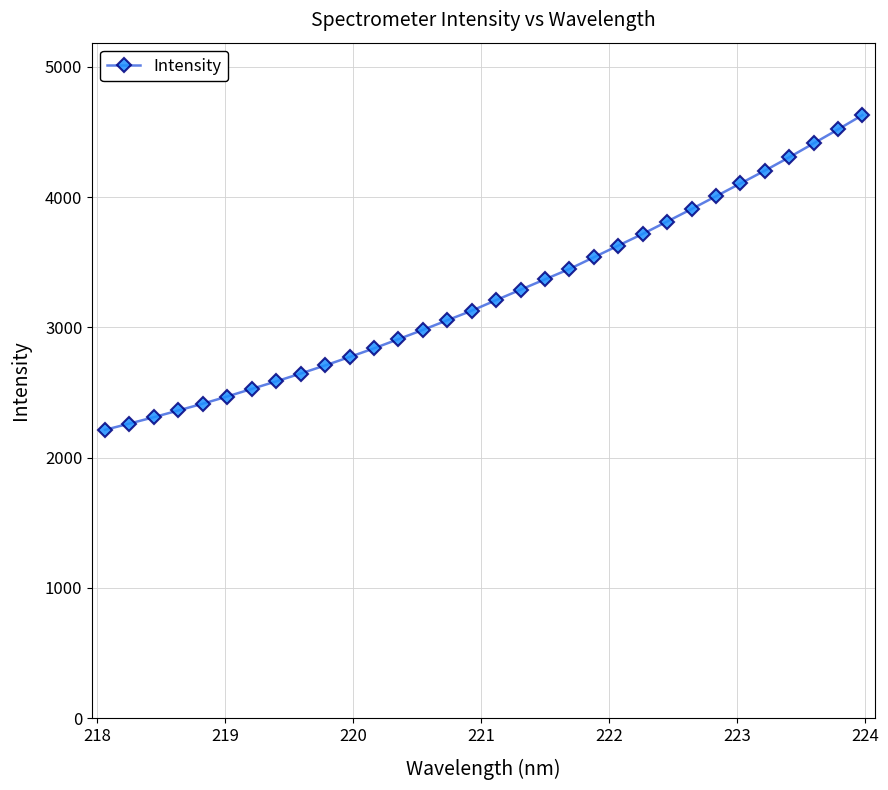

What is the difference between the maximum and minimum values?

2416.4